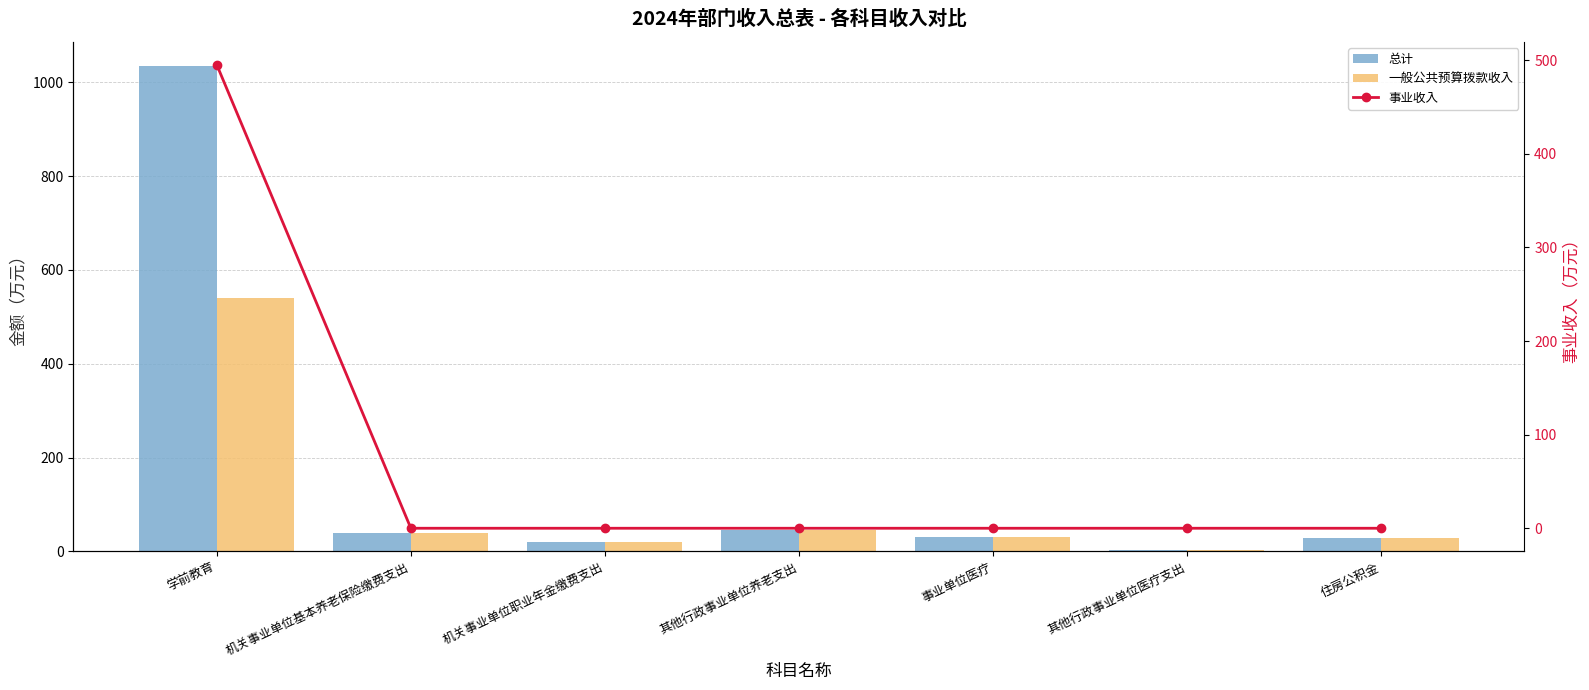

Reading left to right, list all the values displayed in this chart.

总计: 1034.6	38.8	19.4	45.1	30.8	3.7	29.1
一般公共预算拨款收入: 539.6	38.8	19.4	45.1	30.8	3.7	29.1
事业收入: 495.0	0.0	0.0	0.0	0.0	0.0	0.0